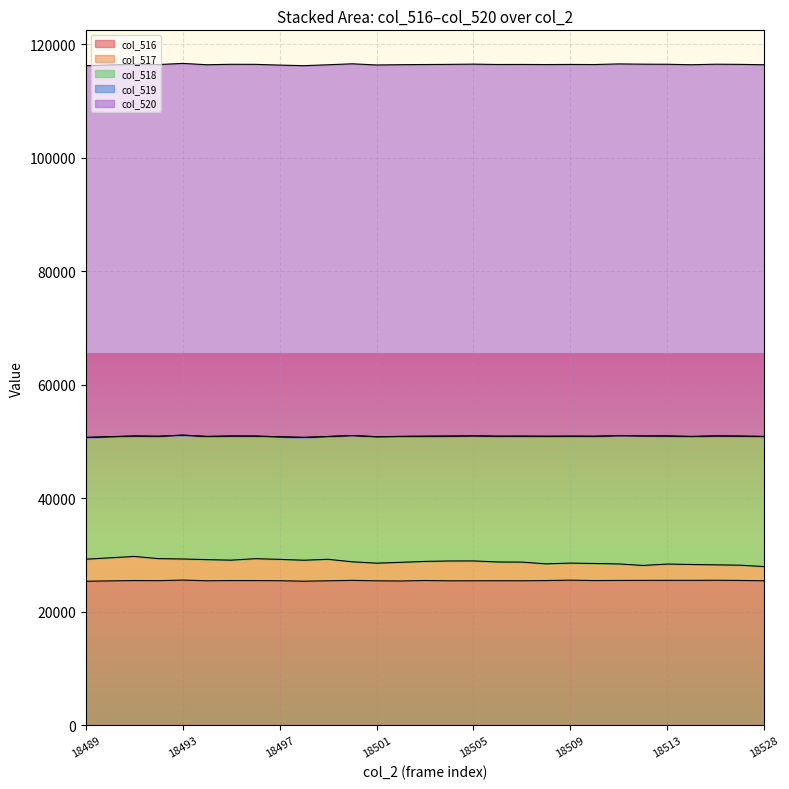

True or false: col_519 has more than 0 interior local peaks.

False